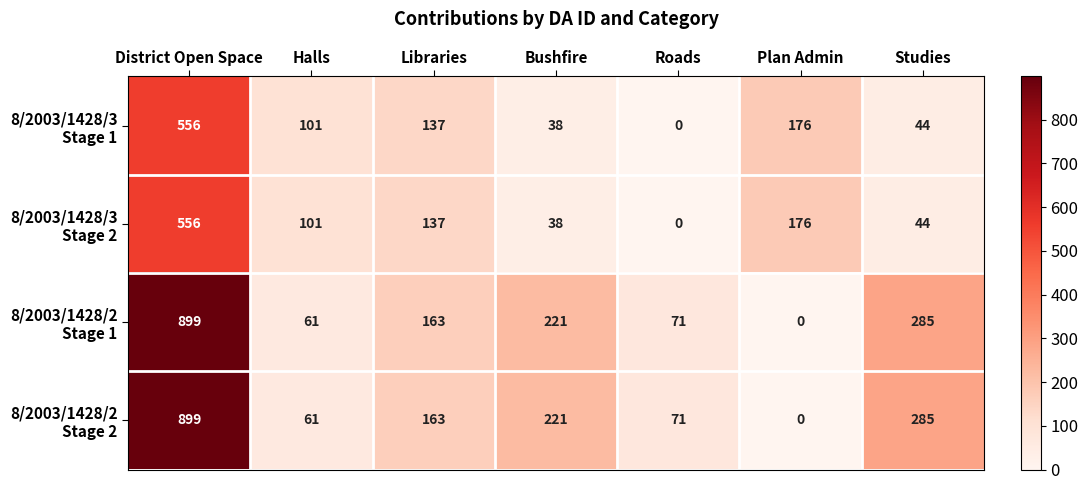

At which category is the sum across all series the highest?

District Open Space